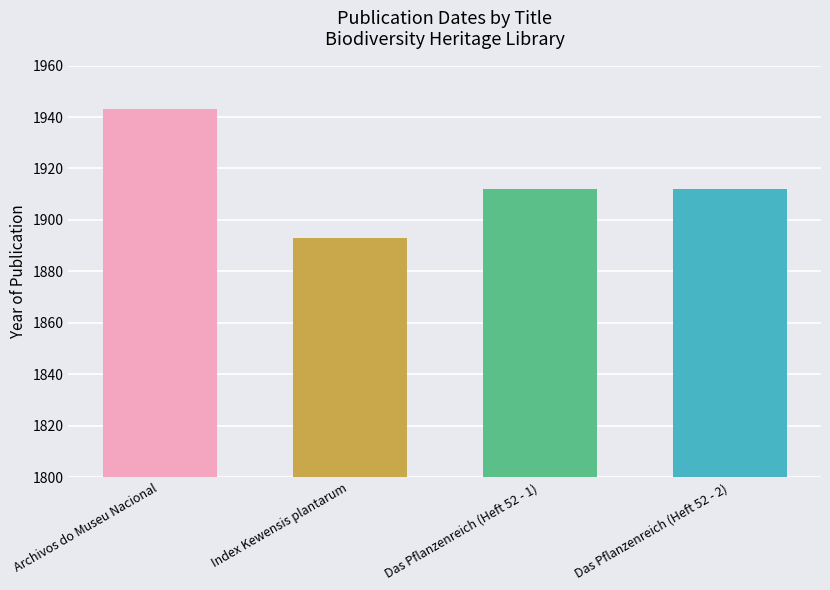

Is it true that the value at Index Kewensis plantarum is 2957?

False